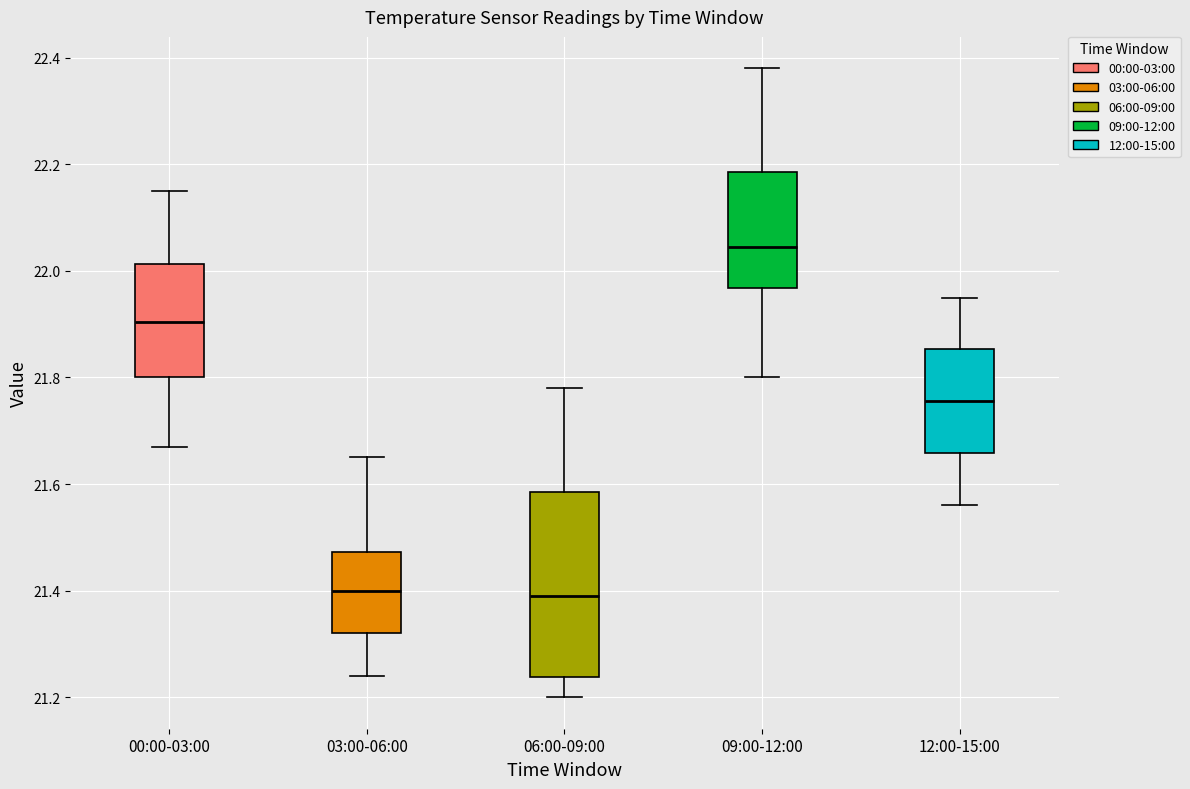

Reading left to right, transcribe this box plot: for each box, give where its median line is, the range the box spans, and where its two whiskers end, as read against the y-axis. The values are not printed on the chart, so give them approximately, as read against the axis.

00:00-03:00: median 21.90, box 21.80 to 22.02, whiskers 21.68 to 22.16
03:00-06:00: median 21.40, box 21.32 to 21.48, whiskers 21.24 to 21.66
06:00-09:00: median 21.40, box 21.24 to 21.58, whiskers 21.20 to 21.78
09:00-12:00: median 22.04, box 21.96 to 22.18, whiskers 21.80 to 22.38
12:00-15:00: median 21.76, box 21.66 to 21.86, whiskers 21.56 to 21.96